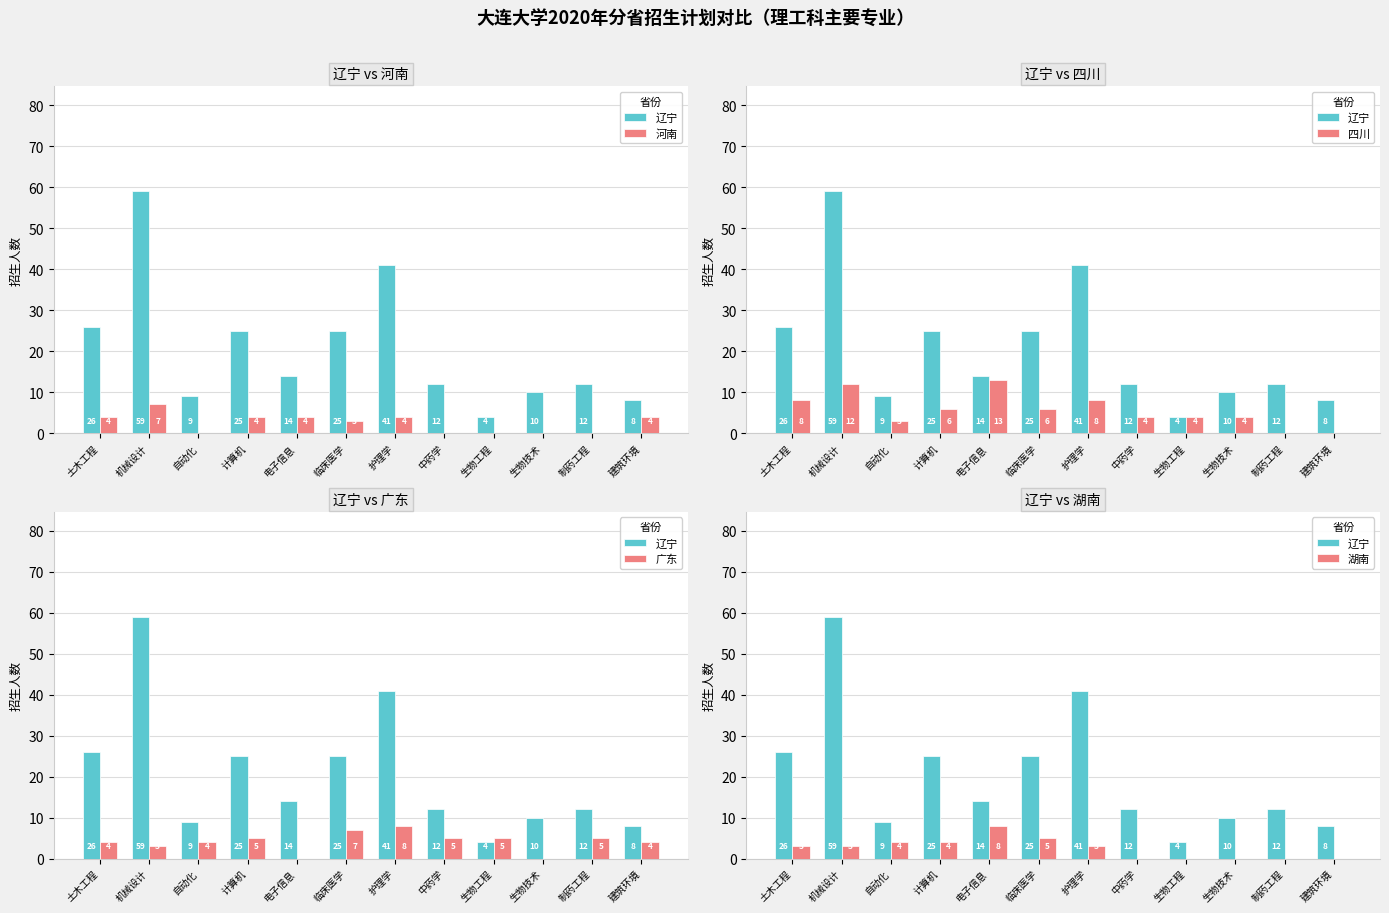

How many data points in 湖南 are above 3?

4